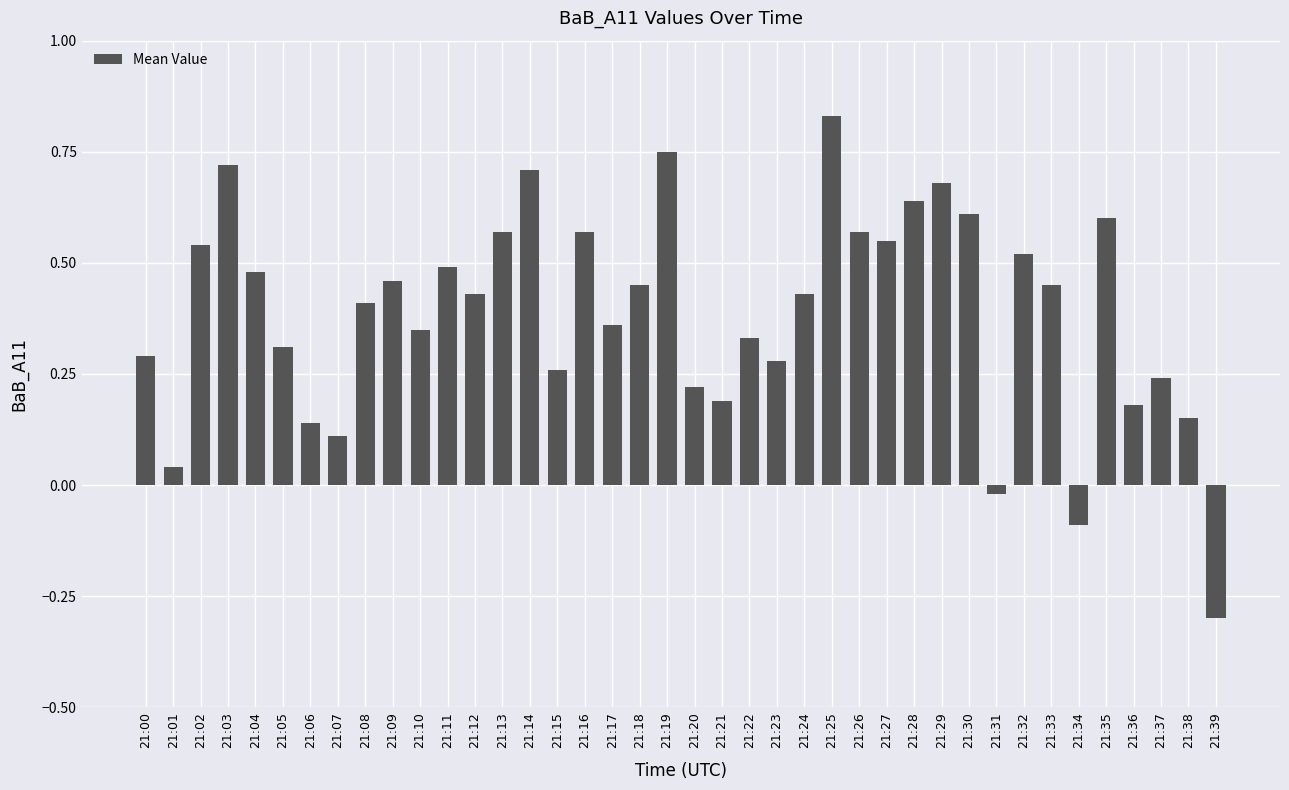

At which label is the value closest to 0?

21:31